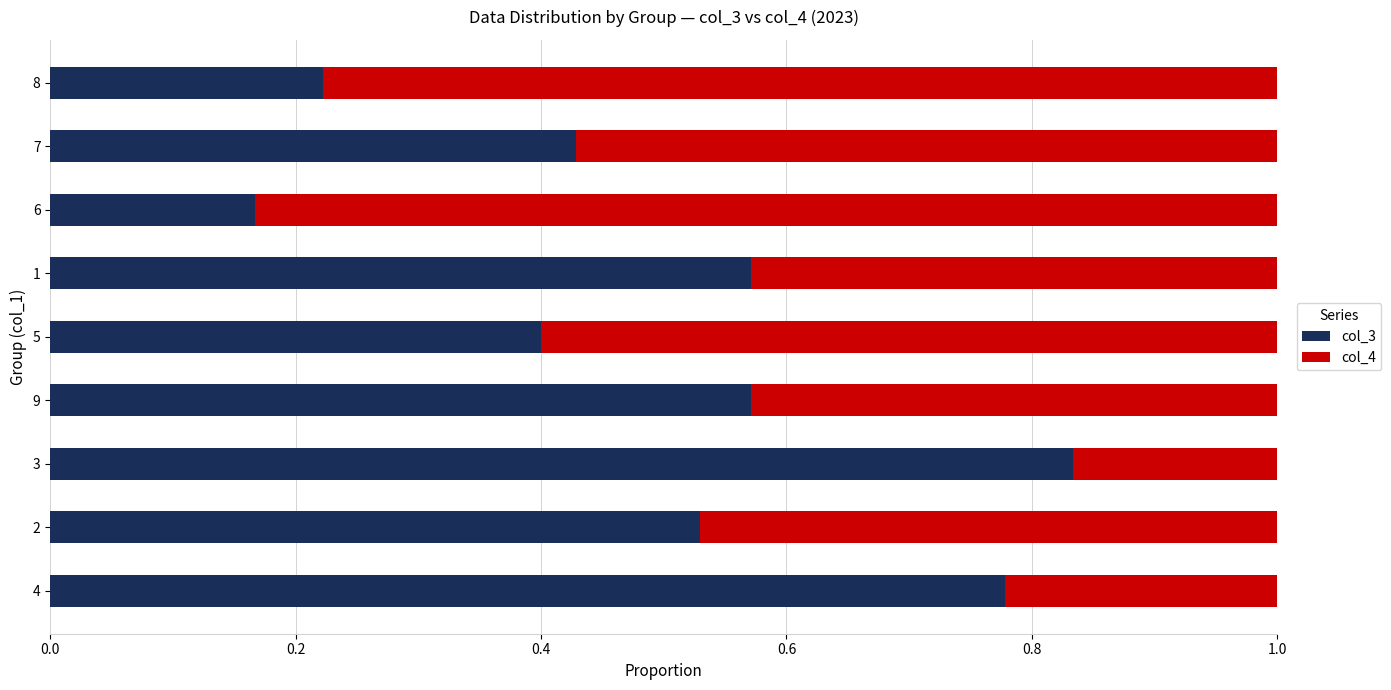

True or false: col_3 has a value of 0.2 at 2.

False